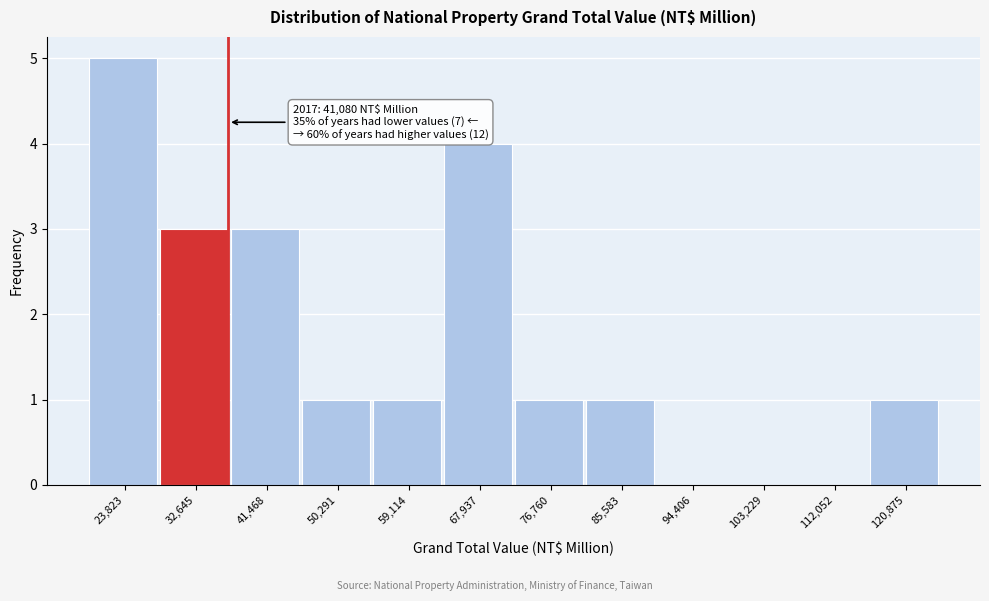

Reading left to right, what are all the values shown in this chart?

23,823=5	32,645=3	41,468=3	50,291=1	59,114=1	67,937=4	76,760=1	85,583=1	94,406=0	103,229=0	112,052=0	120,875=1